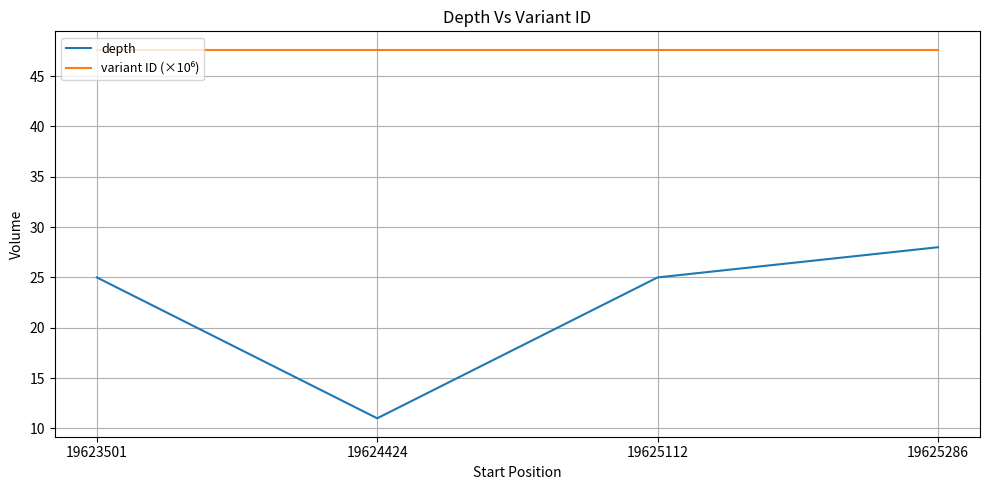

What is the spread (max minus min) of values at 19625112?

22.6